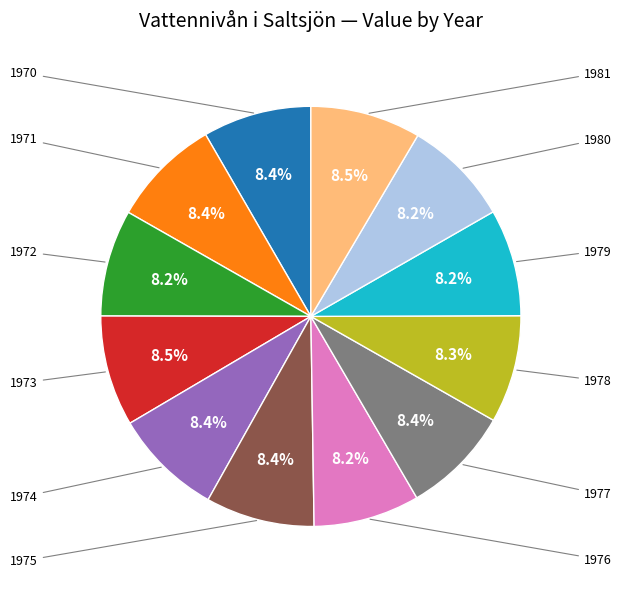

Does any single category account for the majority?

No